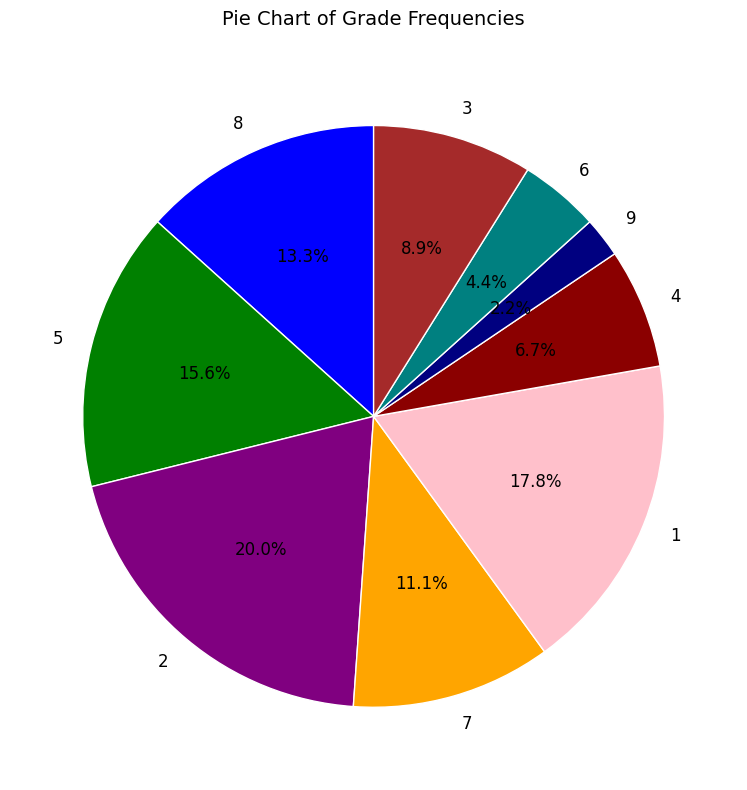

How many segments does this pie chart have?

9